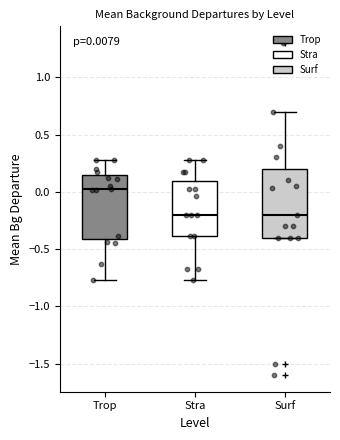

Which box has the highest median line?

Trop